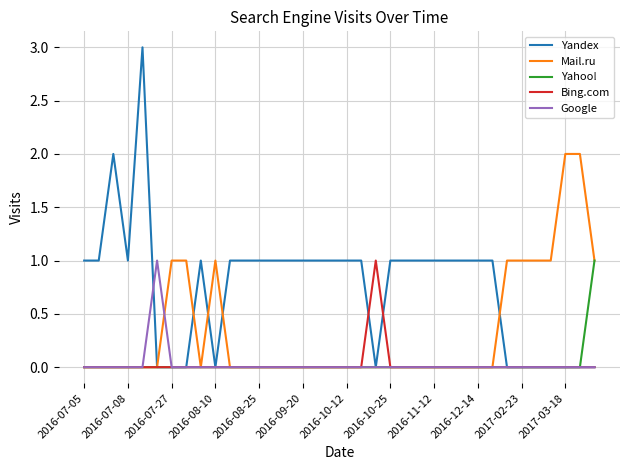

Which series has the widest spread of values?

Yandex